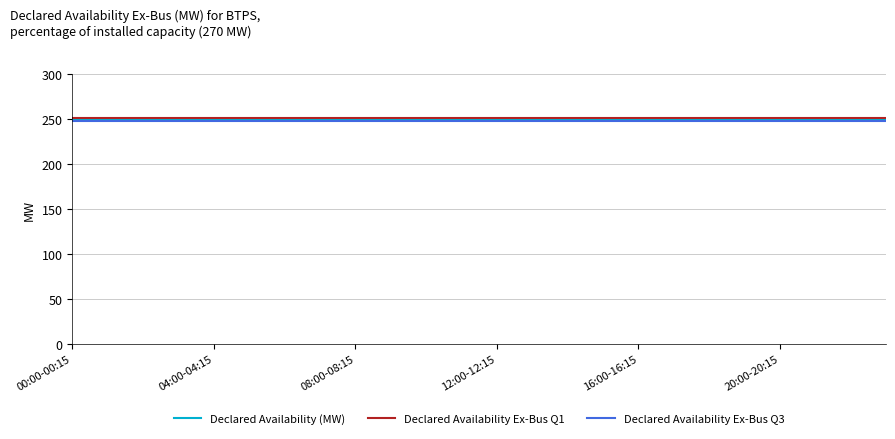

How many categories are shown in the chart?

24